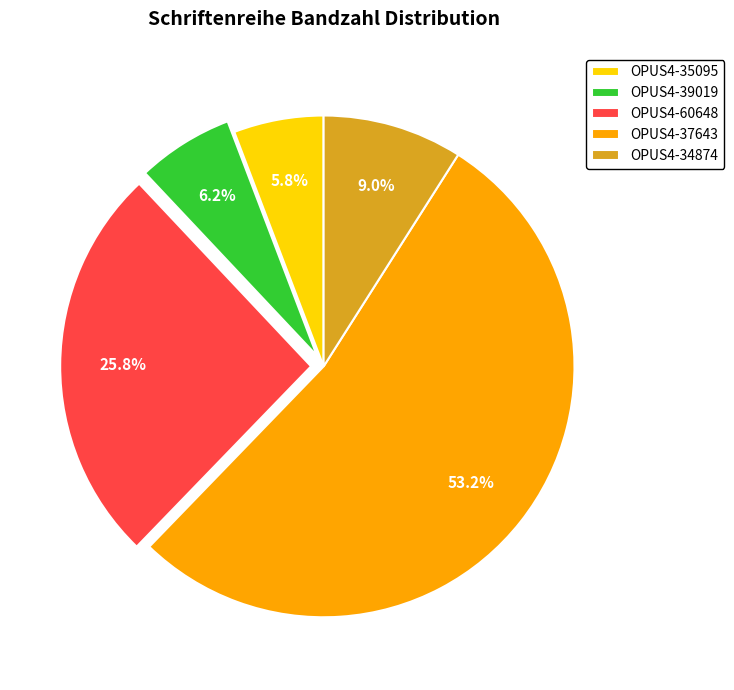

Which has a higher value, OPUS4-39019 or OPUS4-34874?

OPUS4-34874